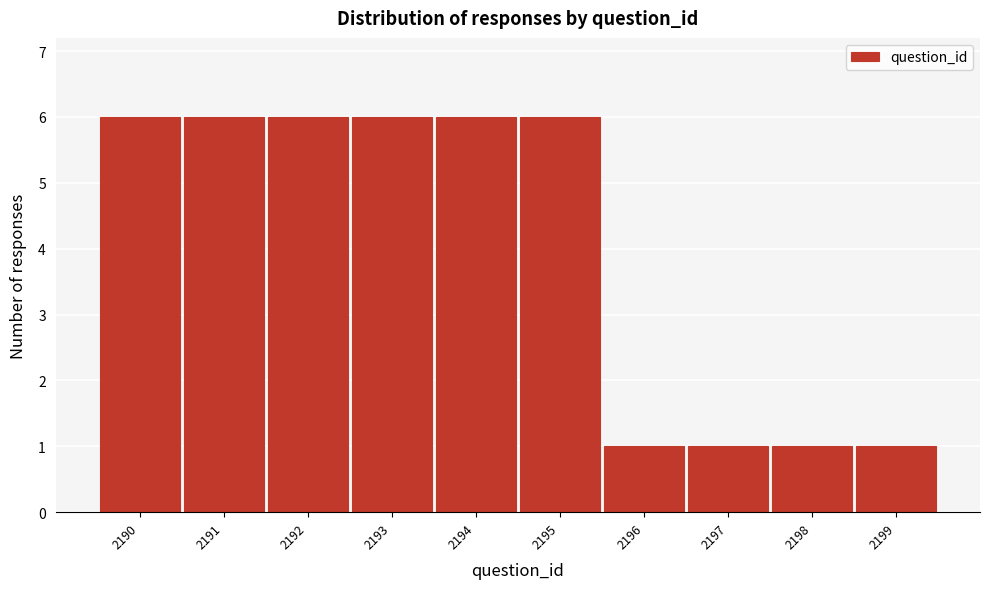

Reading right to left, what are all the values shown in this chart?

2199=1	2198=1	2197=1	2196=1	2195=6	2194=6	2193=6	2192=6	2191=6	2190=6